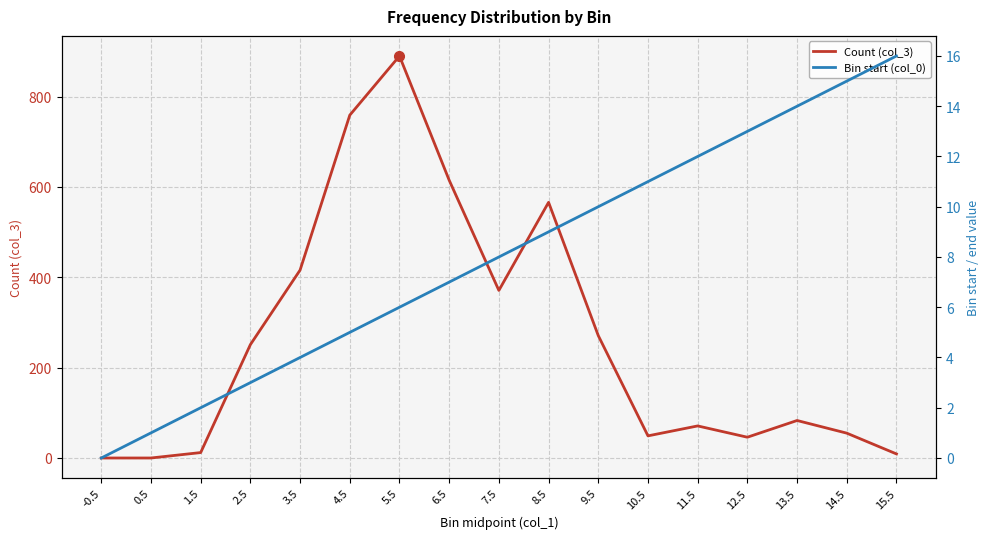

What is the difference between the second highest and minimum values in the Count (col_3) series?

759